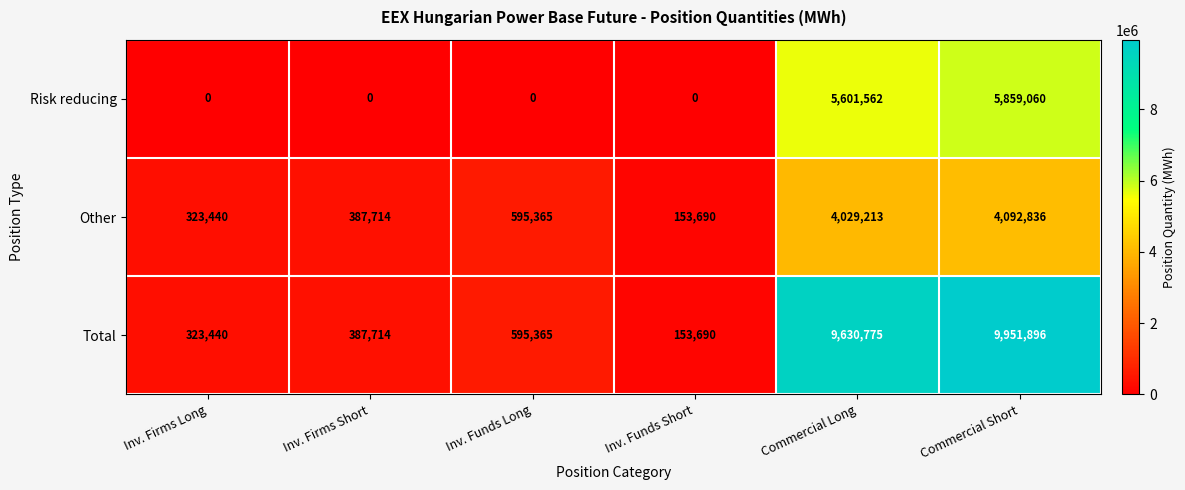

The value of Risk reducing at Commercial Short is 8269079. True or false?

False